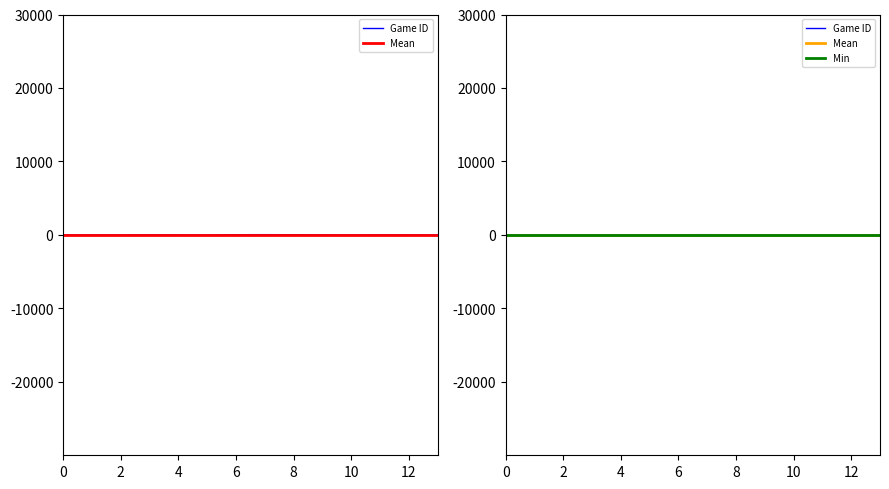

True or false: Min and Mean intersect in this chart.

False